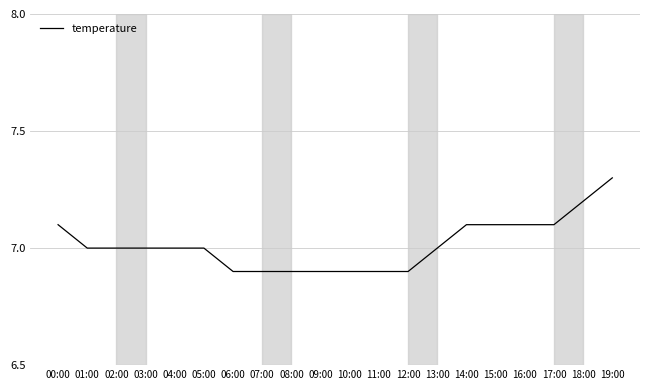

What position from the left is 17:00?

18